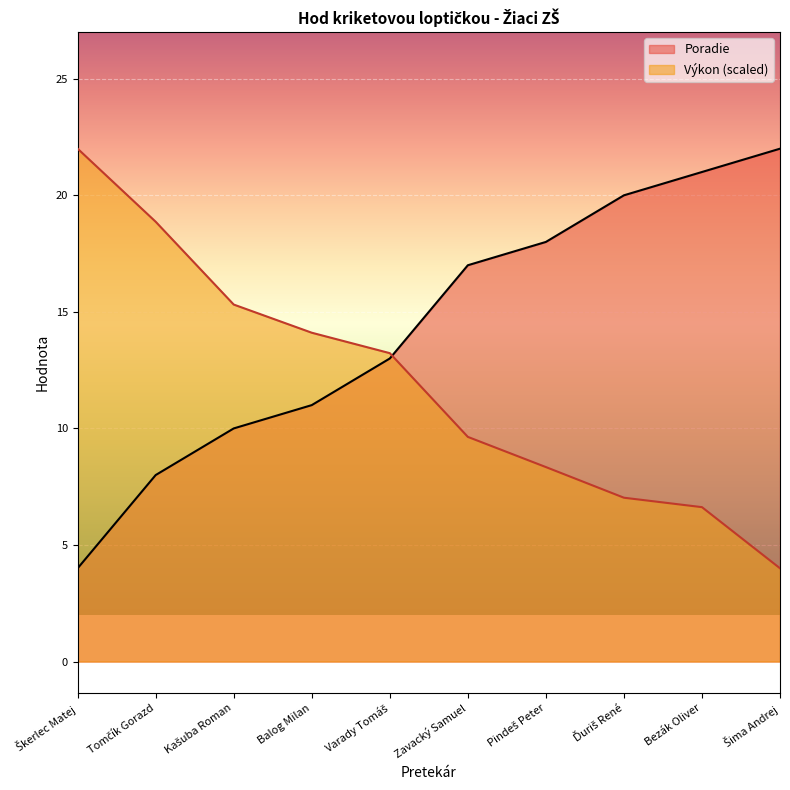

Rank the series by their average value, from lowest to highest.

Výkon (scaled), Poradie